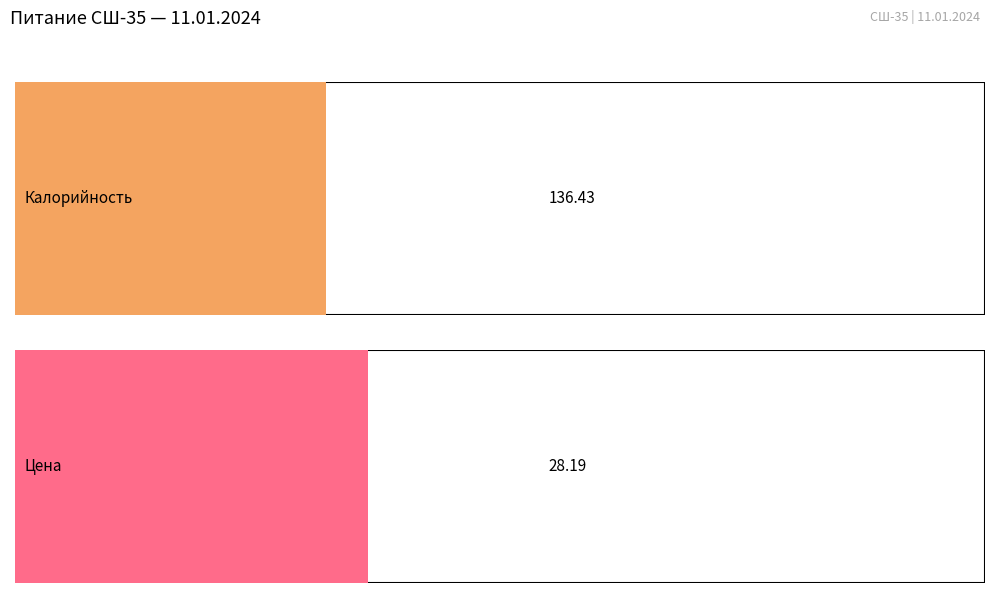

What is the difference between the maximum and second lowest values in the Калорийность series?

378.9